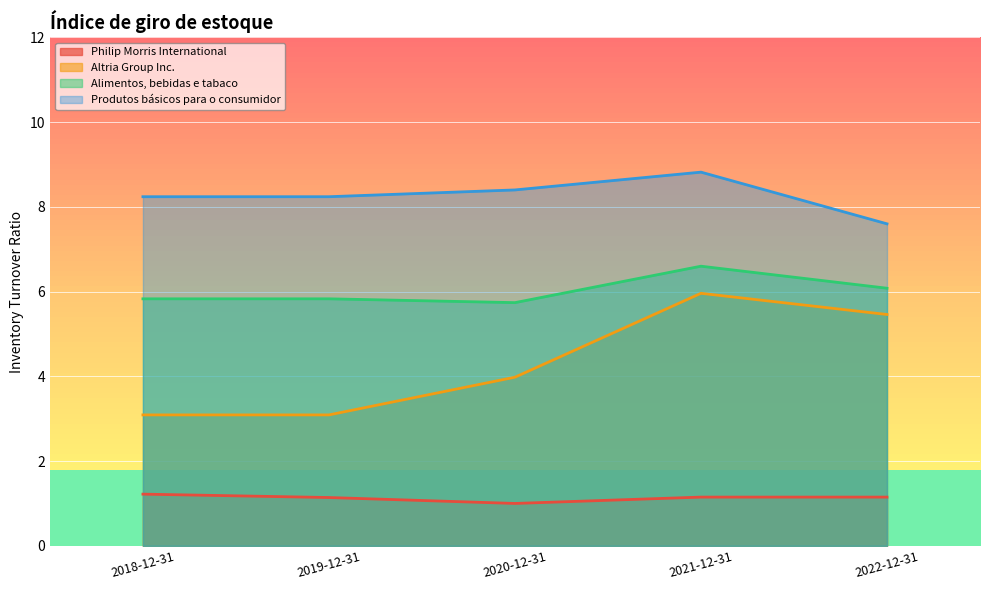

At which category does the chart reach its peak across all series?

2021-12-31